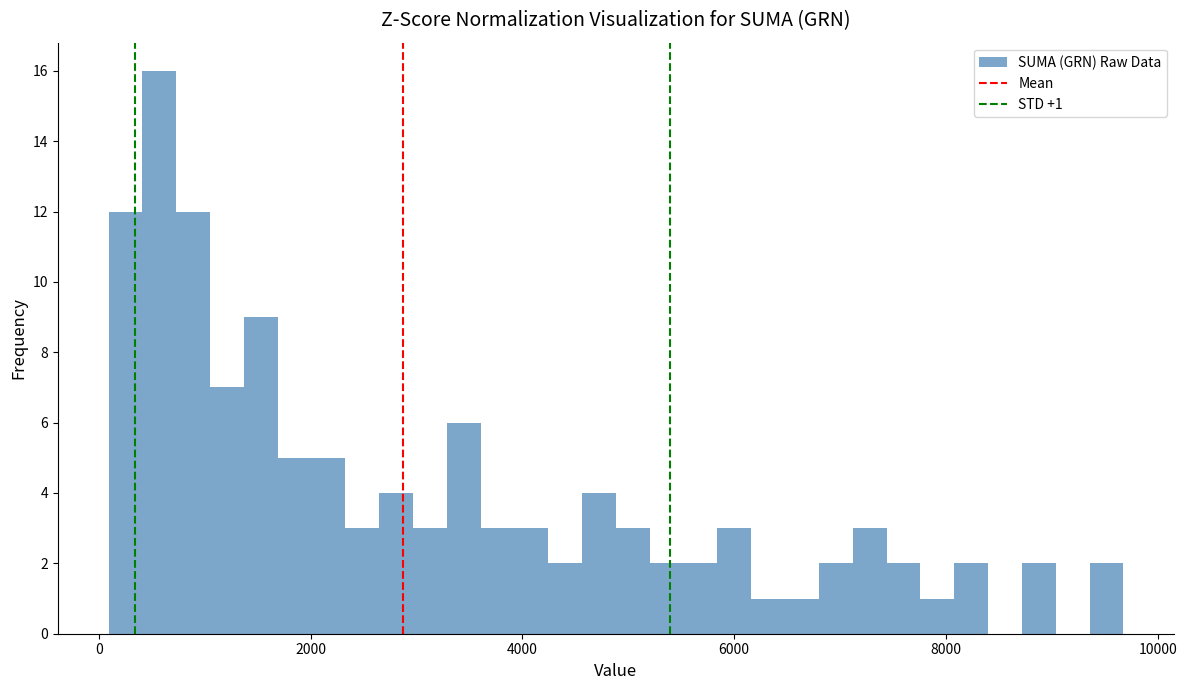

Around what value on the x-axis is the tallest bar? Give the approximate position of its centre, as read against the axis.

600